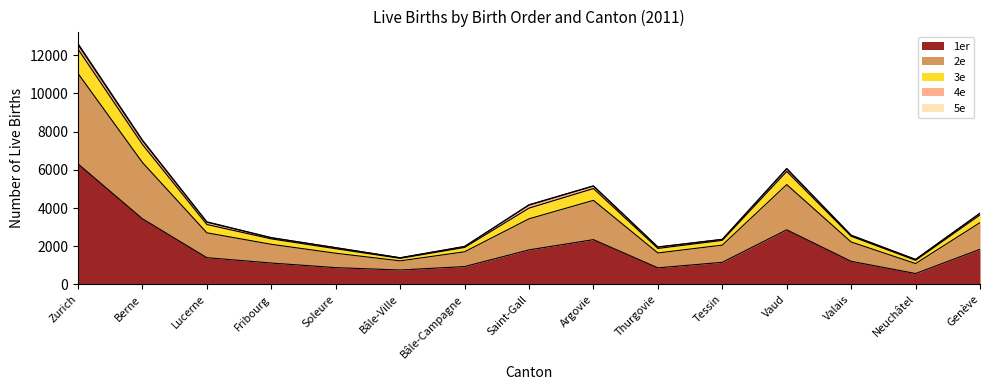

How many lines are shown in the chart?

5